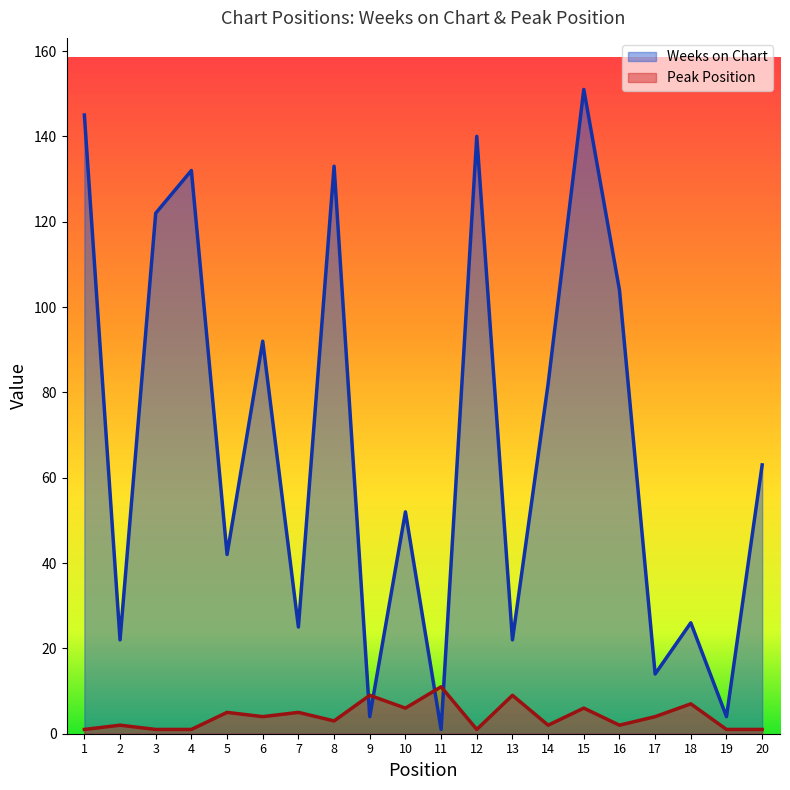

What is the value of the Weeks on Chart point at the 17th from the left?

14